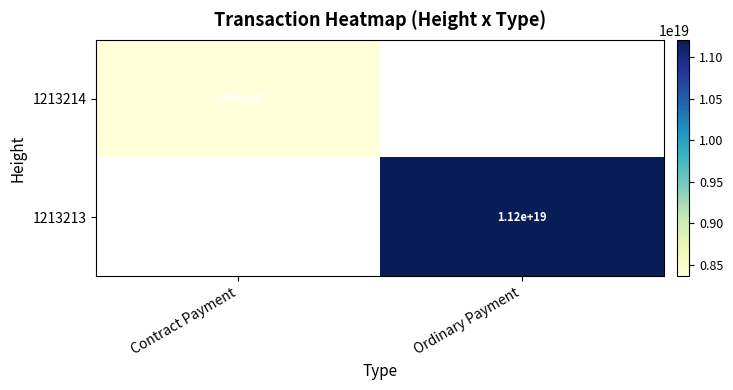

What is the greatest value displayed?

11210586898069499904.0